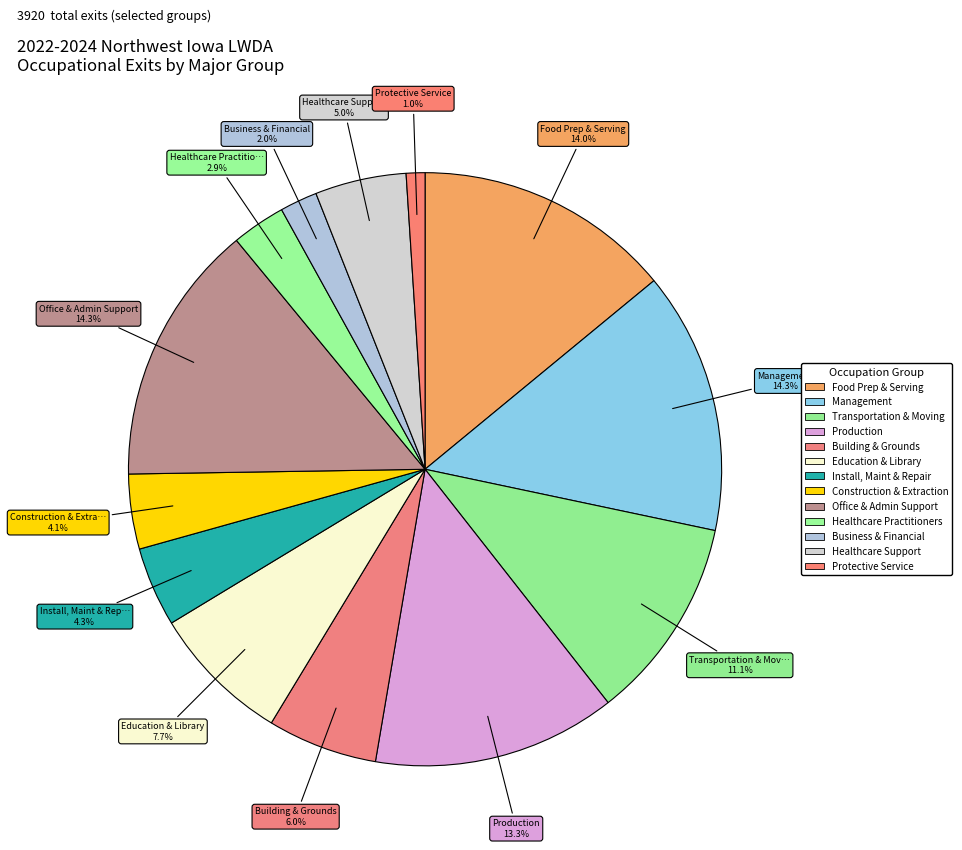

Count the number of slices in the pie.

13